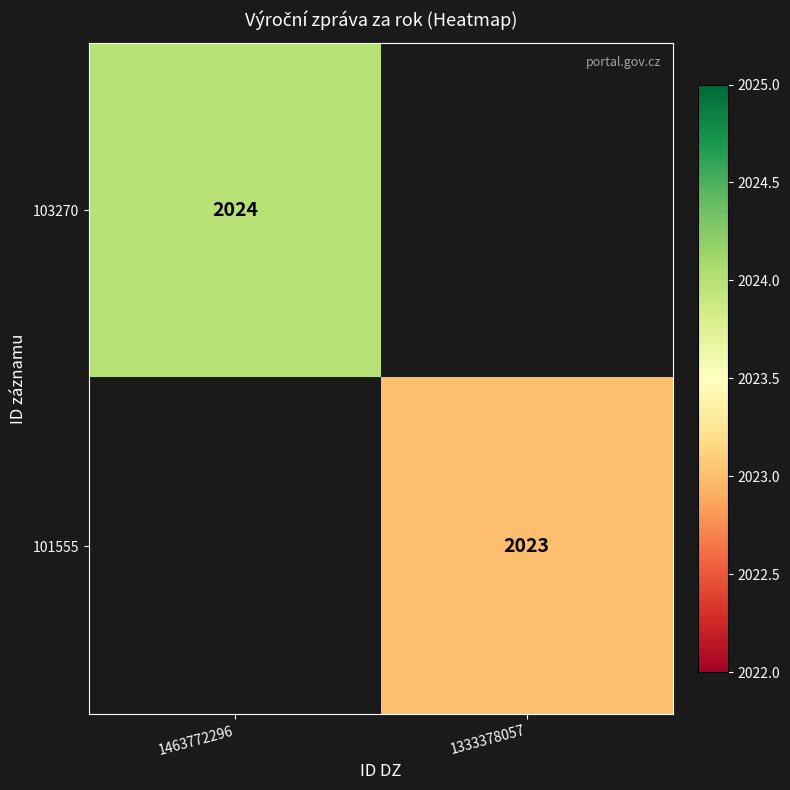

The value of 101555 at 1333378057 is 1073. True or false?

False